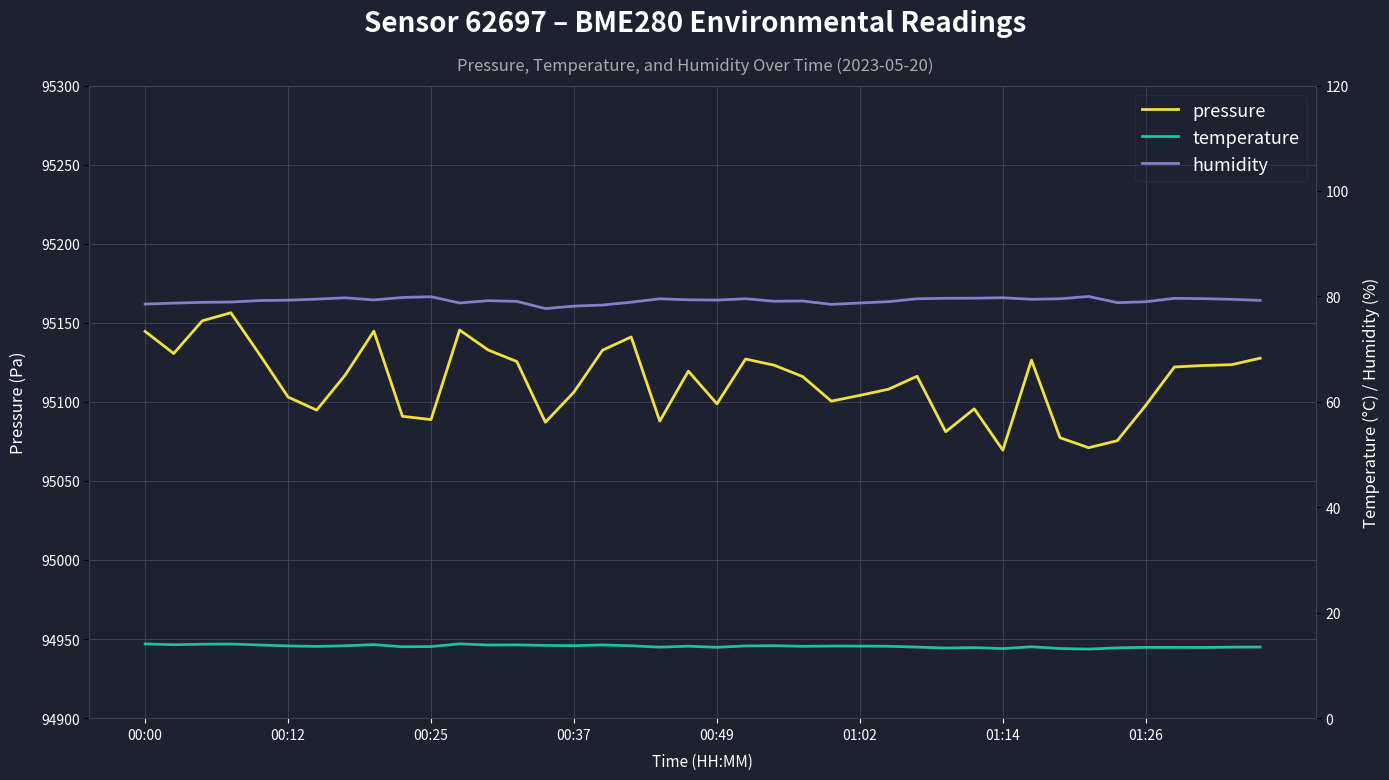

What is the value of the temperature point at the 10th from the left?

13.5